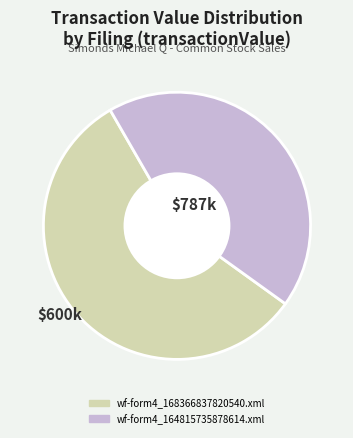

Rank the categories by value from lowest to highest.

wf-form4_164815735878614.xml, wf-form4_168366837820540.xml